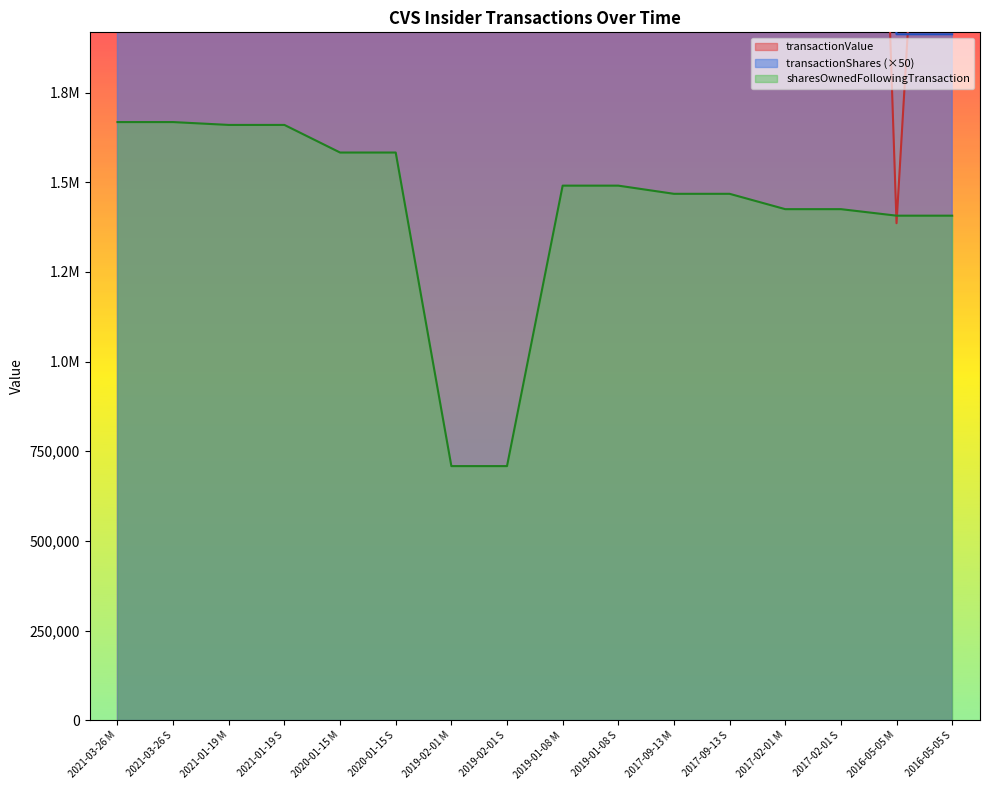

Does the chart display data point markers on the line(s)?

No